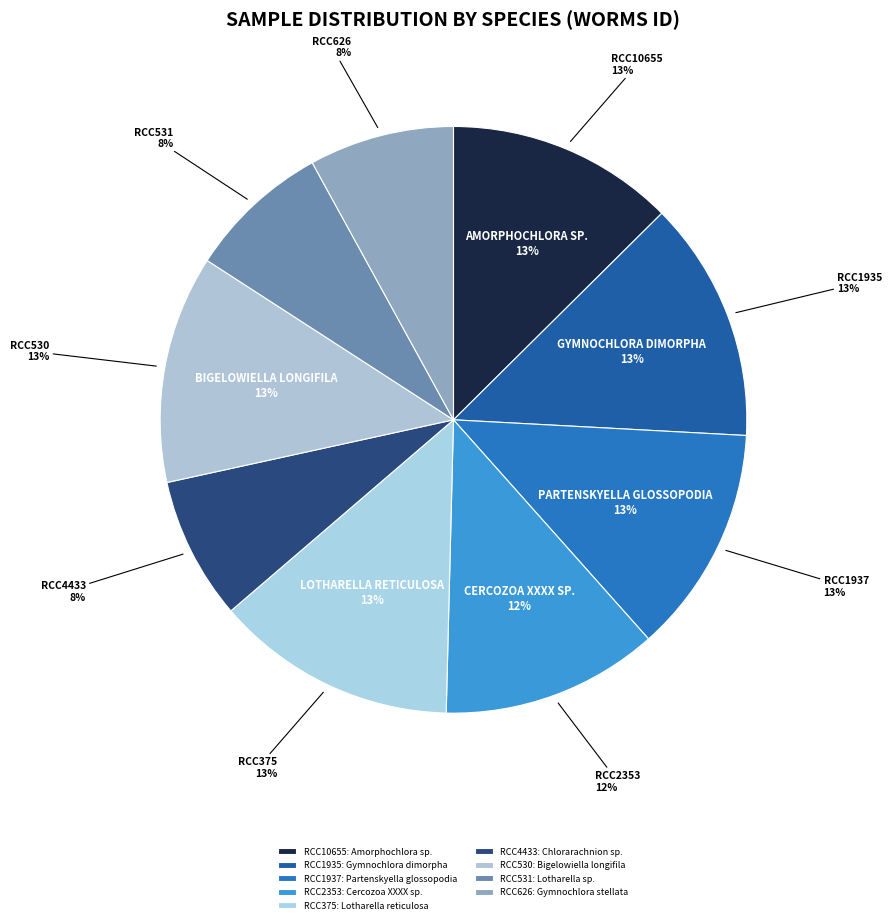

What percentage is the Cercozoa XXXX sp. slice, to the nearest percent?

12%